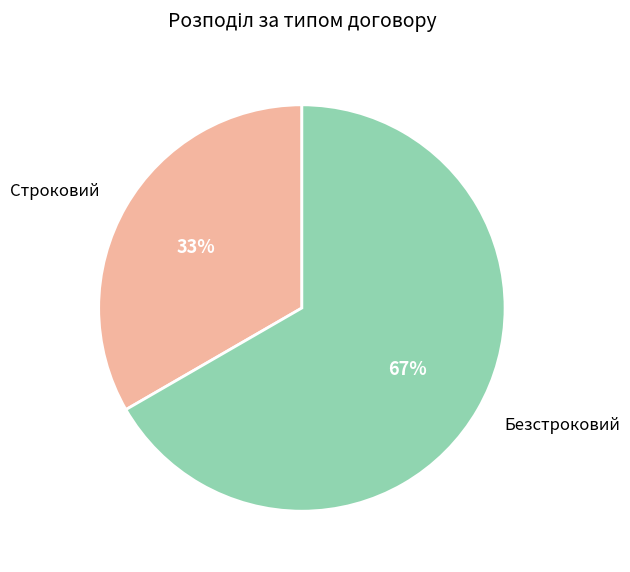

To the nearest percent, what portion does Строковий represent?

33%